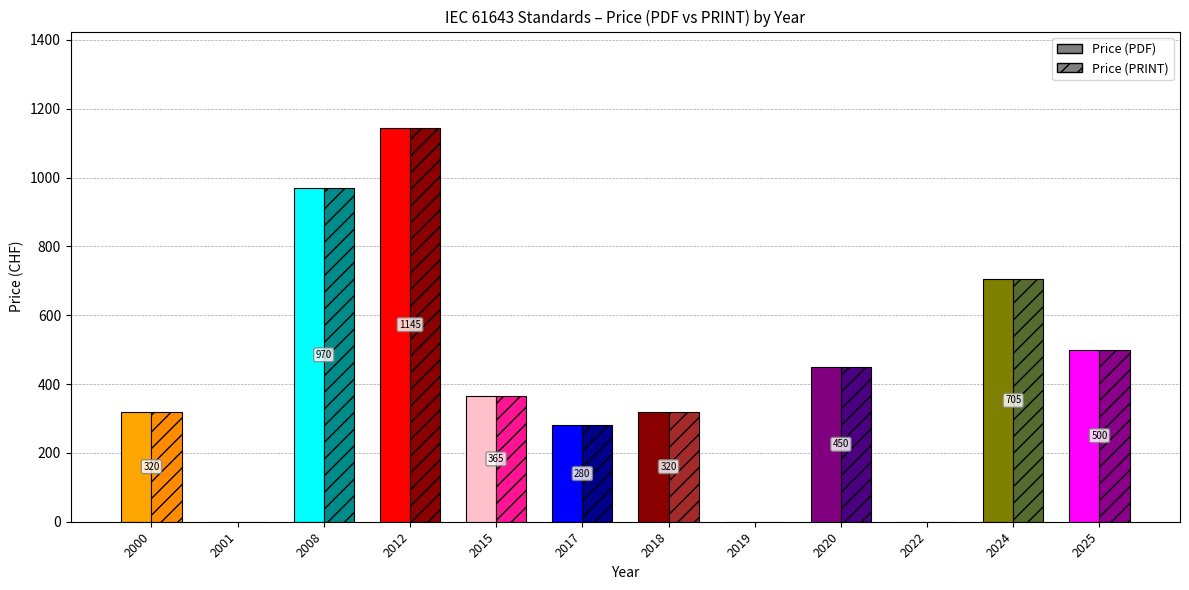

Which category has the highest value in the Price (PDF) series?

2012